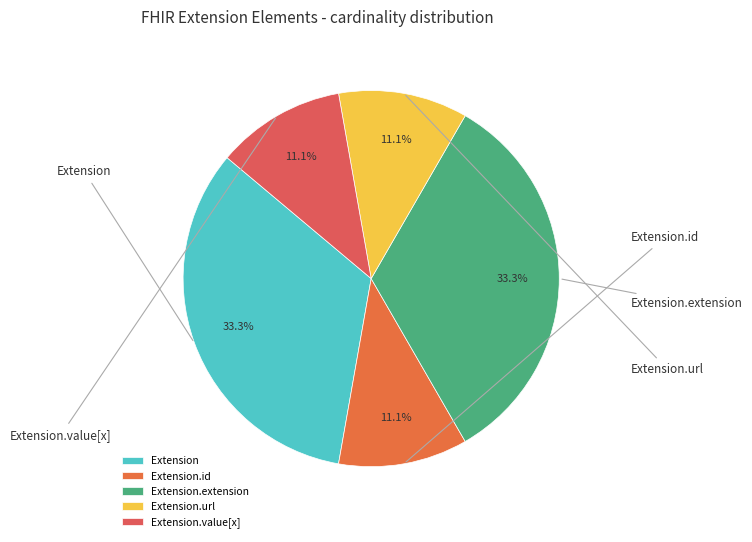

Is it true that Extension.url is 39% of the pie?

False